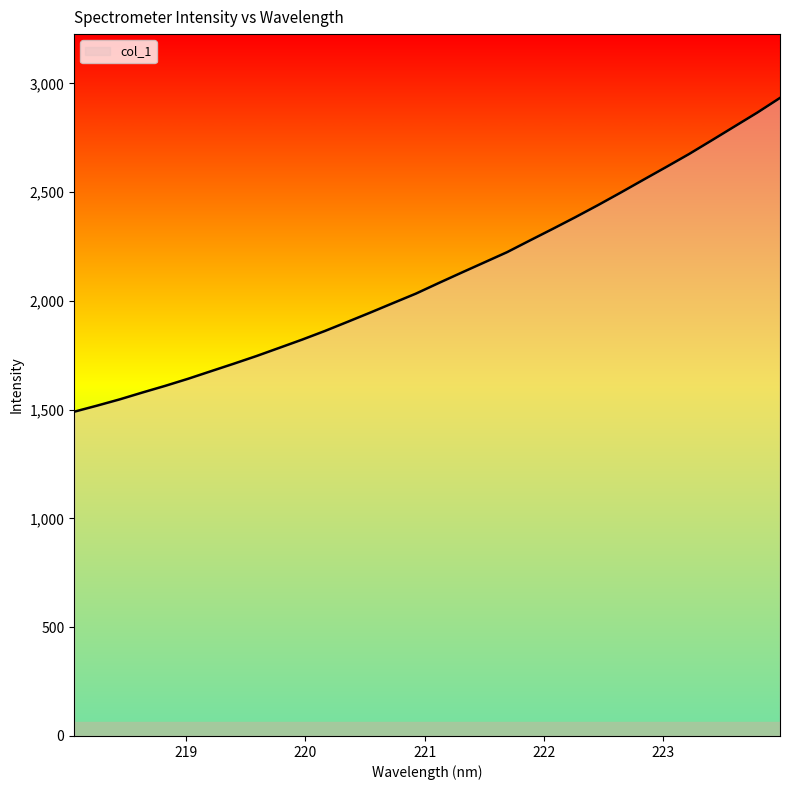

True or false: the data has more than 2 interior local peaks.

False